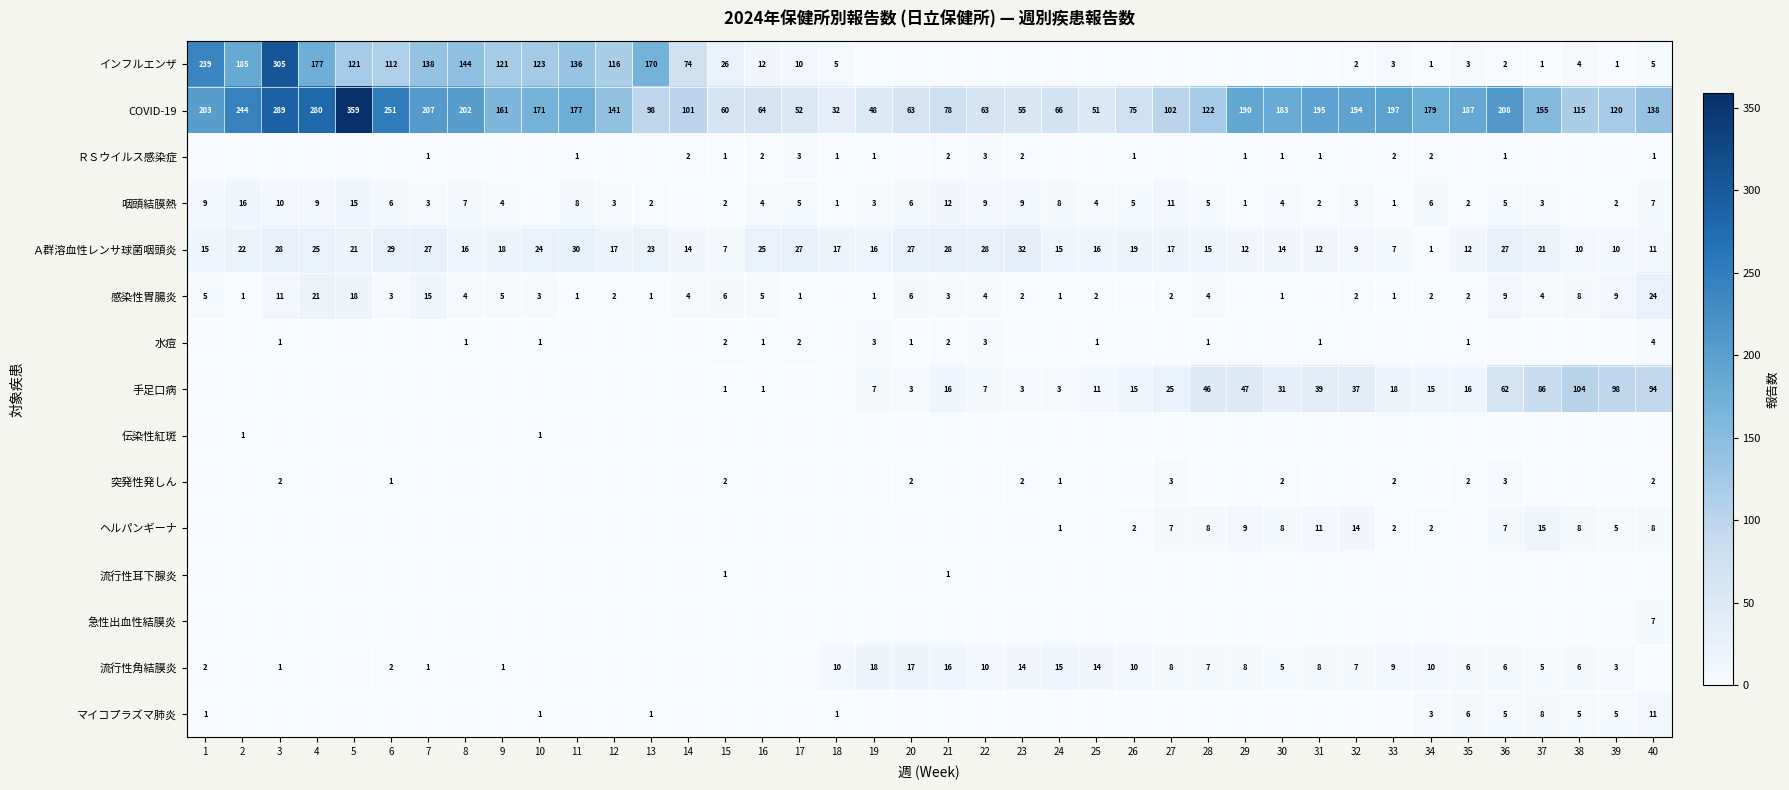

What is the difference between the COVID-19 values at 24 and 38?

49